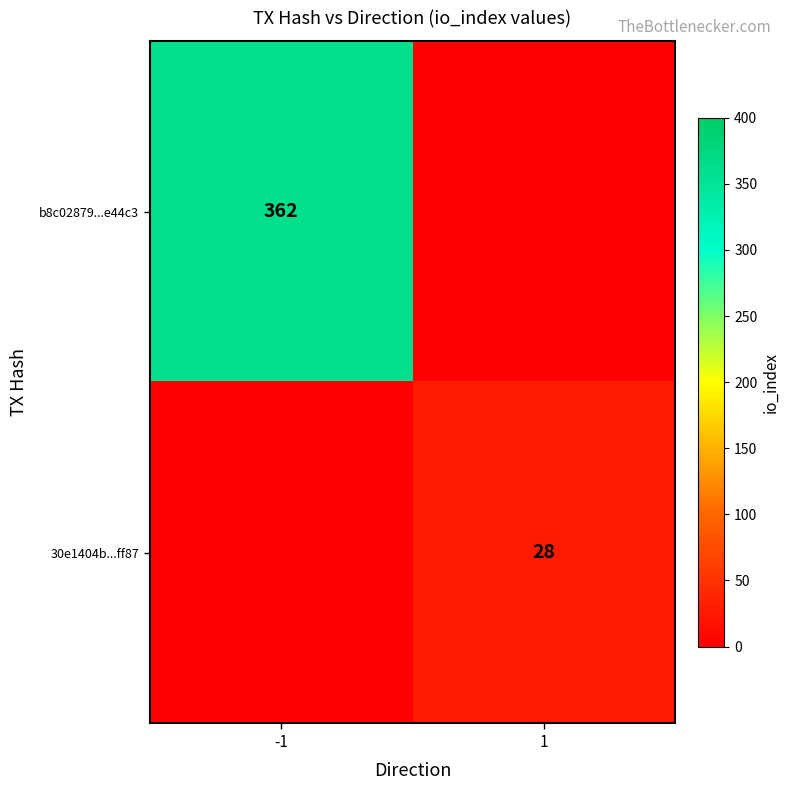

True or false: 30e1404b...ff87 has a value of 49 at 1.

False